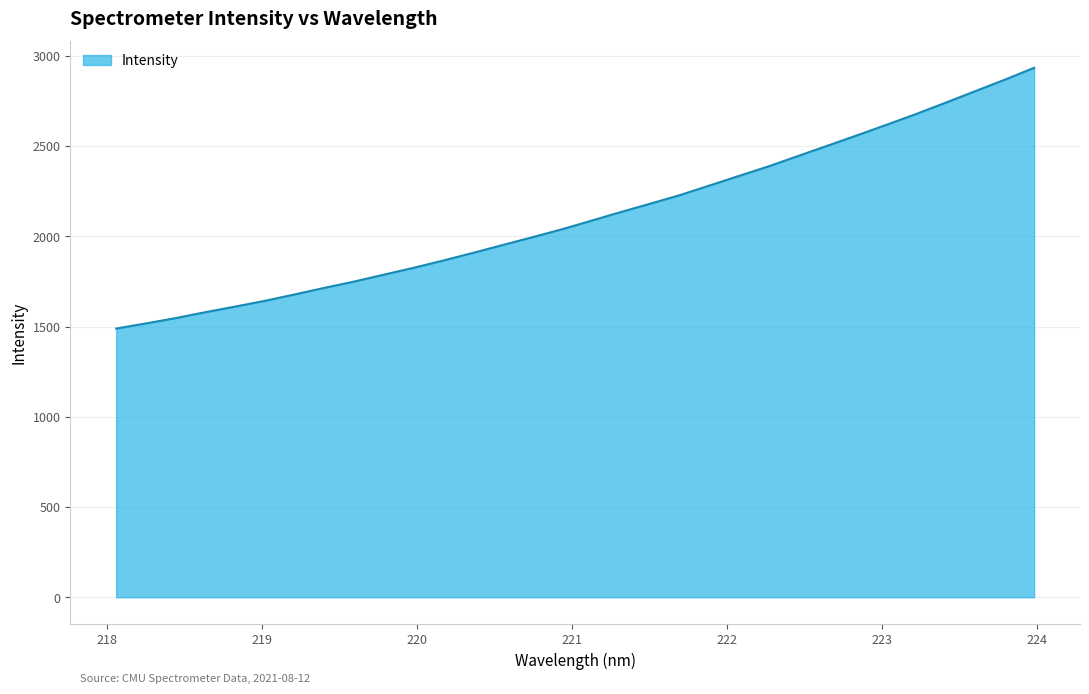

How many lines are shown in the chart?

1